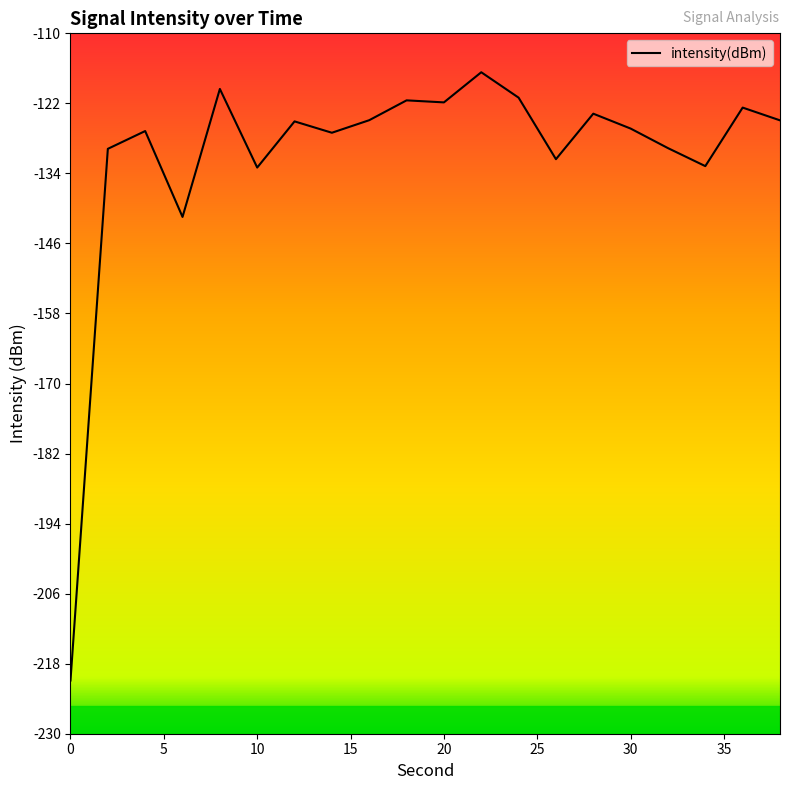

Reading left to right, extract all data points from this chart.

-220.9	-129.8	-126.7	-141.5	-119.5	-133.0	-125.1	-127.0	-124.9	-121.5	-121.8	-116.7	-121.0	-131.6	-123.8	-126.3	-129.7	-132.8	-122.7	-124.9